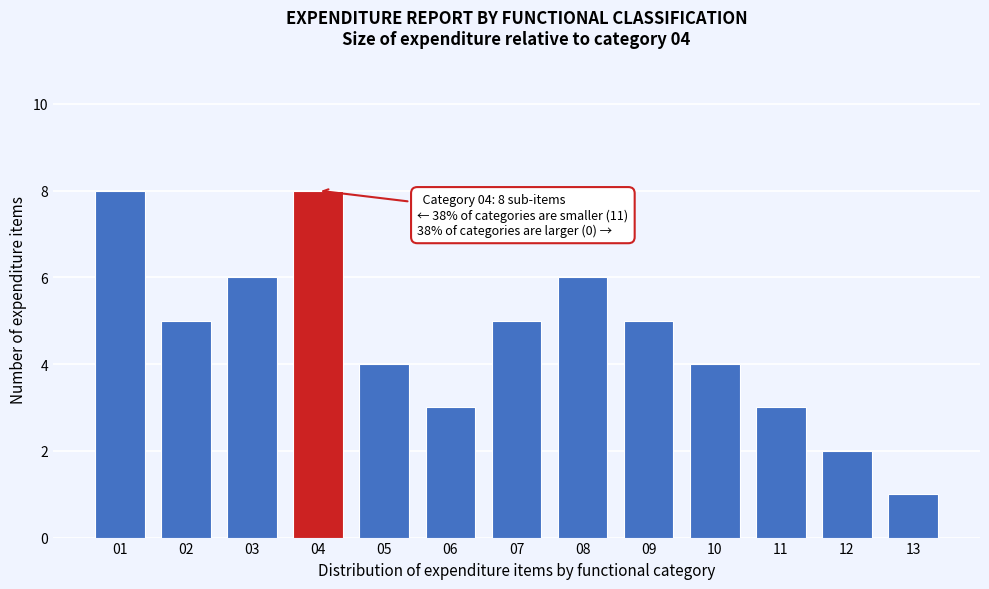

Reading right to left, what are all the values shown in this chart?

1	2	3	4	5	6	5	3	4	8	6	5	8